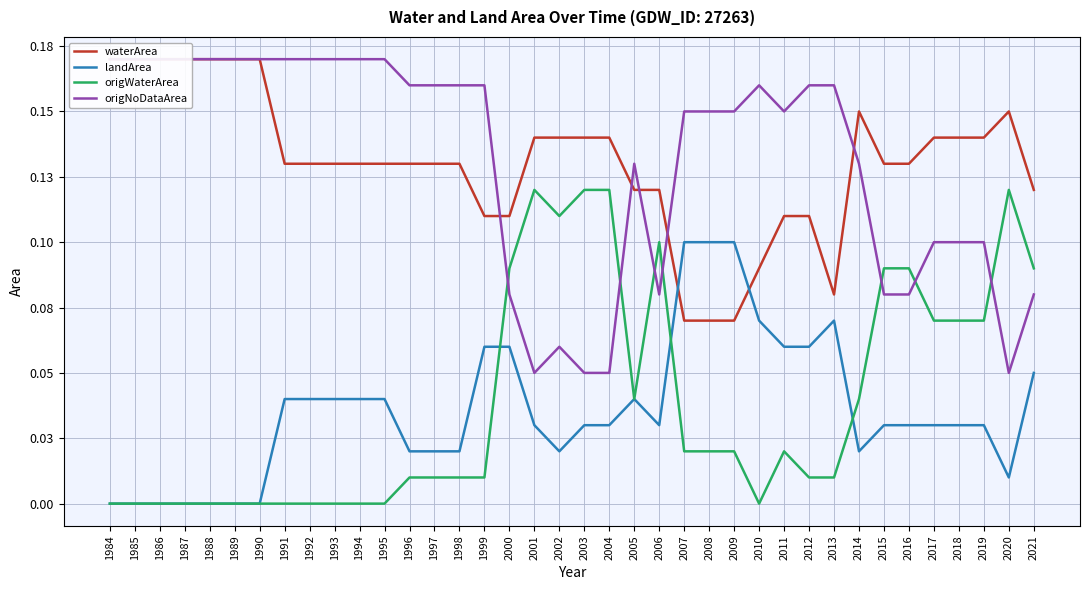

What is the difference between the second highest and second lowest values in the waterArea series?

0.1